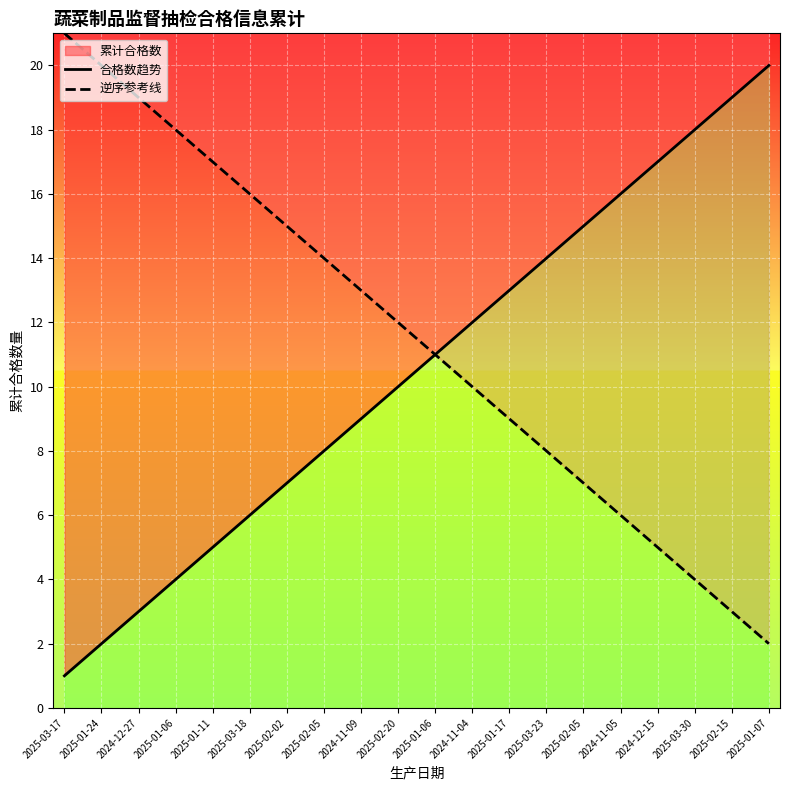

Reading right to left, transcribe all the data shown in this chart.

合格数趋势: 20	19	18	17	16	15	14	13	12	11	10	9	8	7	6	5	4	3	2	1
逆序参考线: 2	3	4	5	6	7	8	9	10	11	12	13	14	15	16	17	18	19	20	21